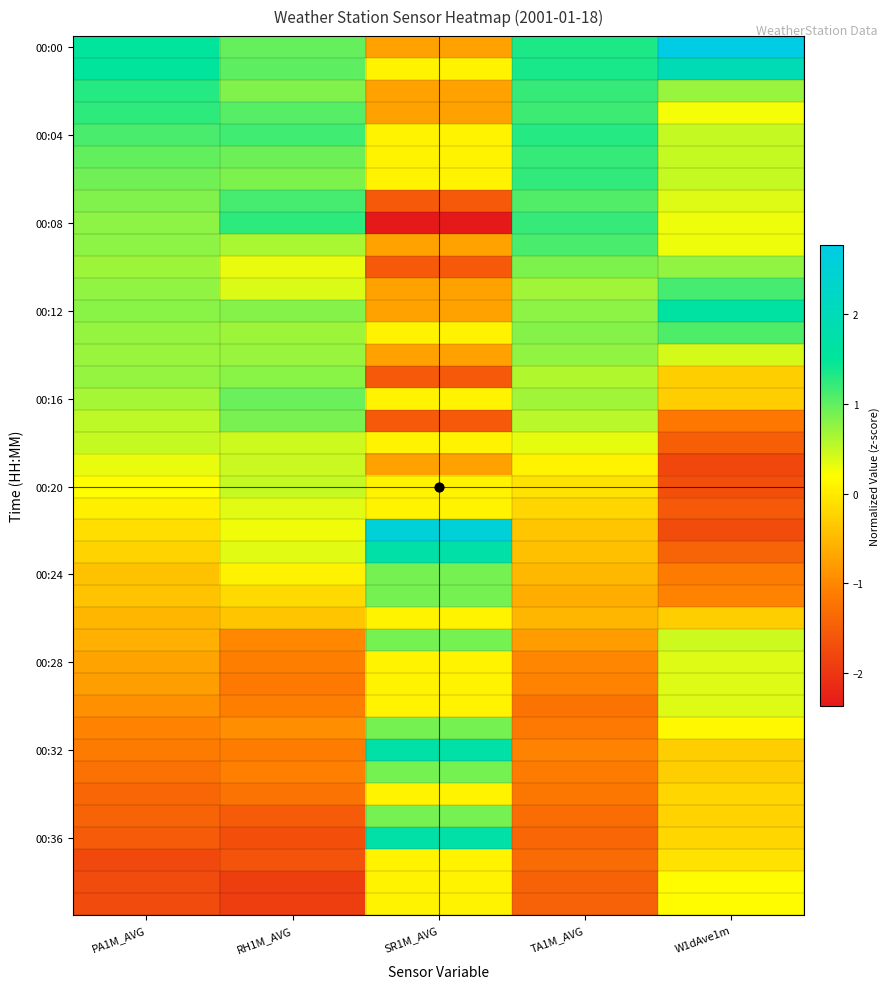

How many categories are shown in the chart?

5